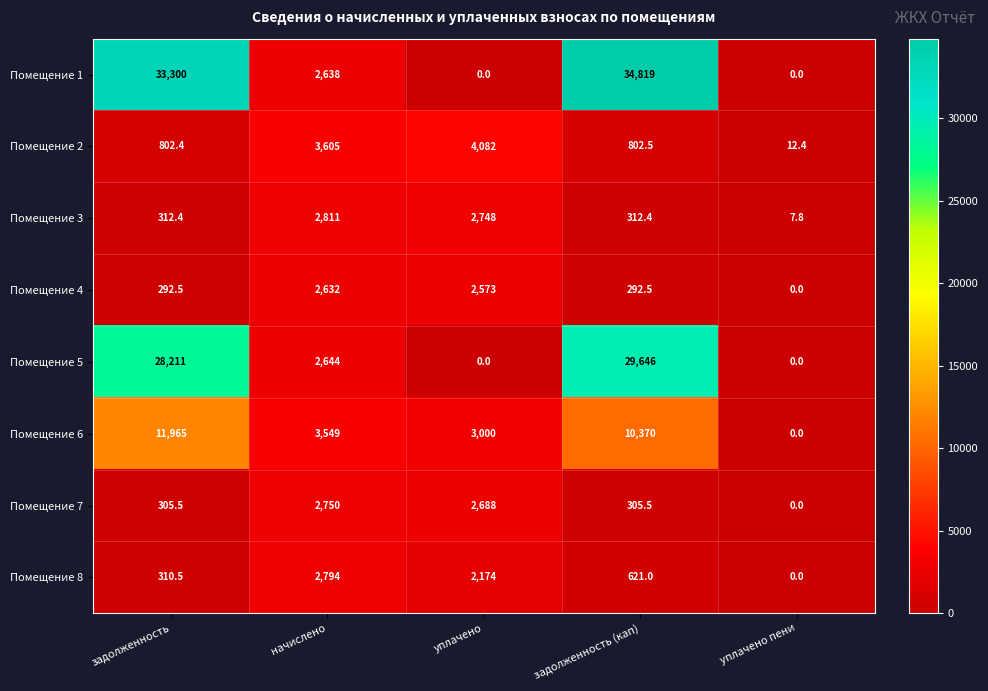

List the series in order of their peak value, lowest first.

Помещение 4, Помещение 7, Помещение 8, Помещение 3, Помещение 2, Помещение 6, Помещение 5, Помещение 1